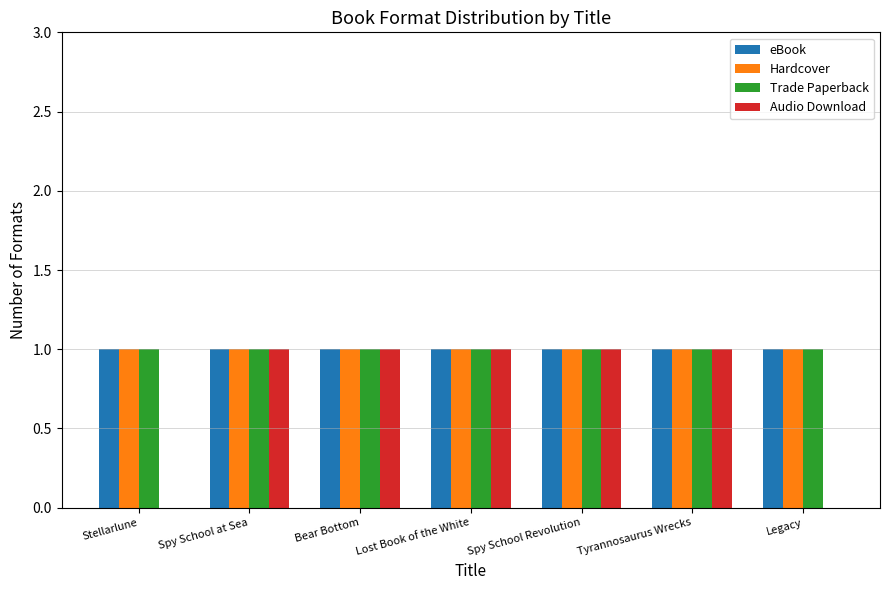

True or false: Trade Paperback has a value of 2 at Lost Book of the White.

False